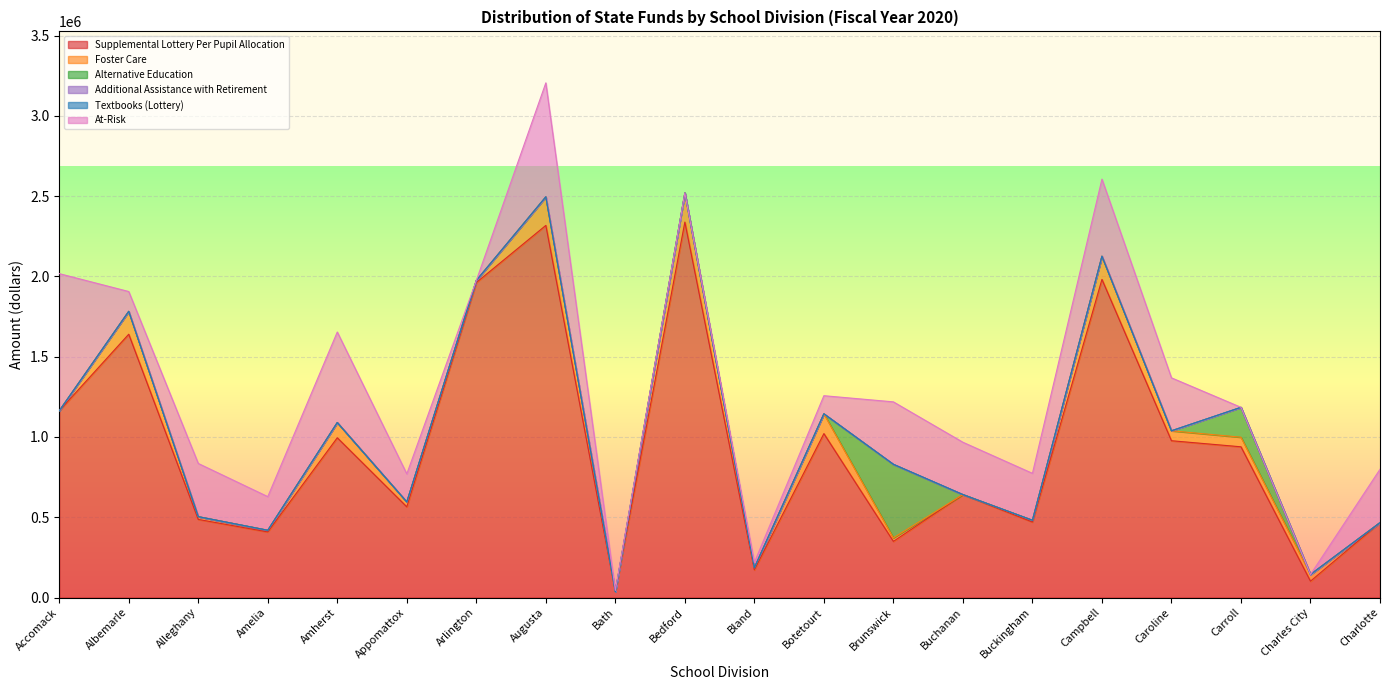

What position from the left is Alleghany?

3